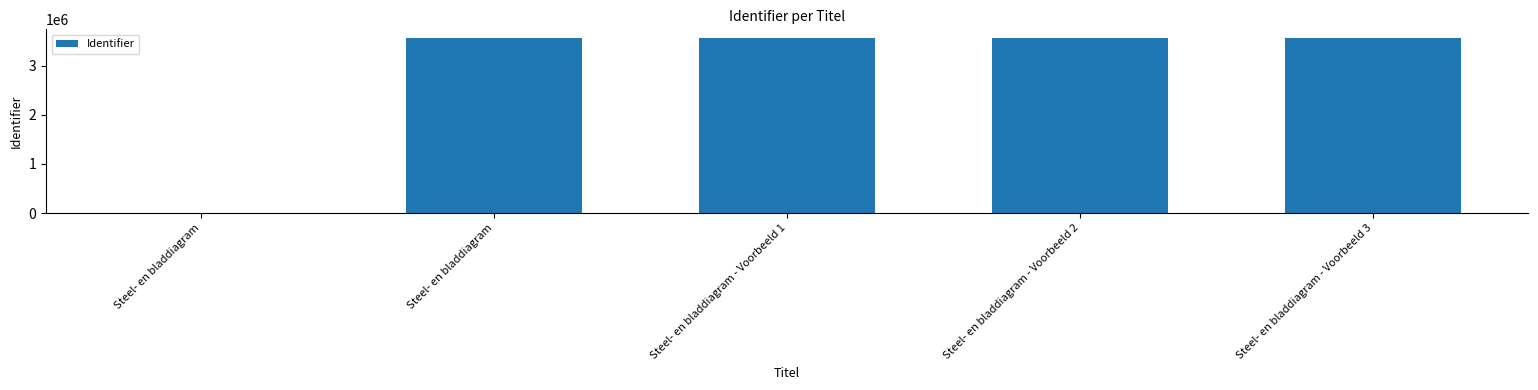

What is the label of the 1st bar from the left?

Steel- en bladdiagram